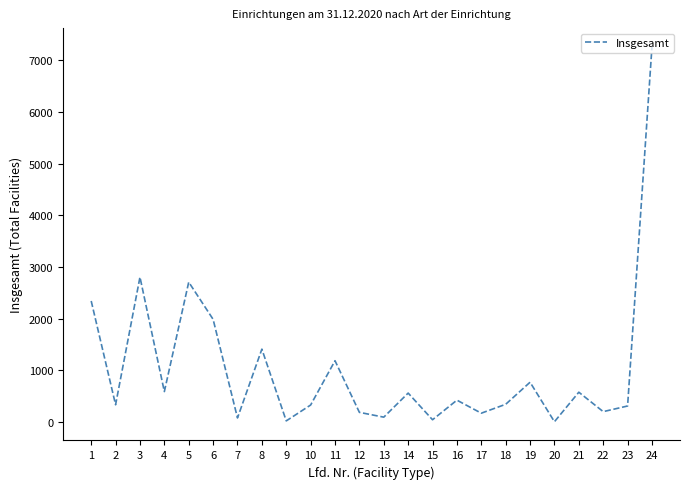

What is the greatest value displayed?

7258